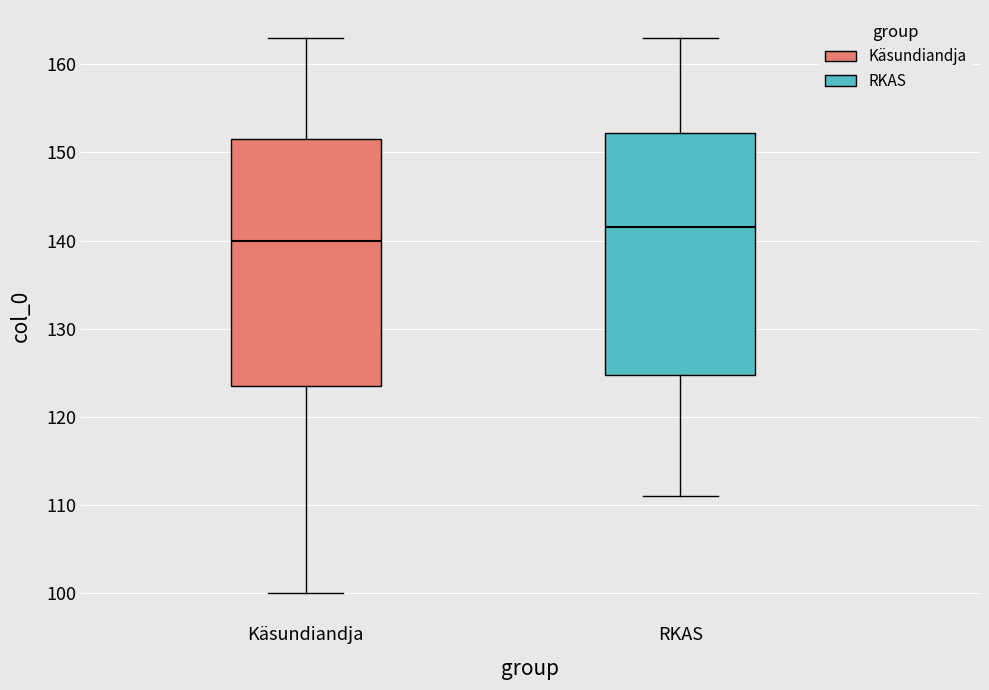

Reading left to right, transcribe this box plot: for each box, give where its median line is, the range the box spans, and where its two whiskers end, as read against the y-axis. The values are not printed on the chart, so give them approximately, as read against the axis.

Käsundiandja: median 140, box 124 to 152, whiskers 100 to 163
RKAS: median 142, box 125 to 152, whiskers 111 to 163